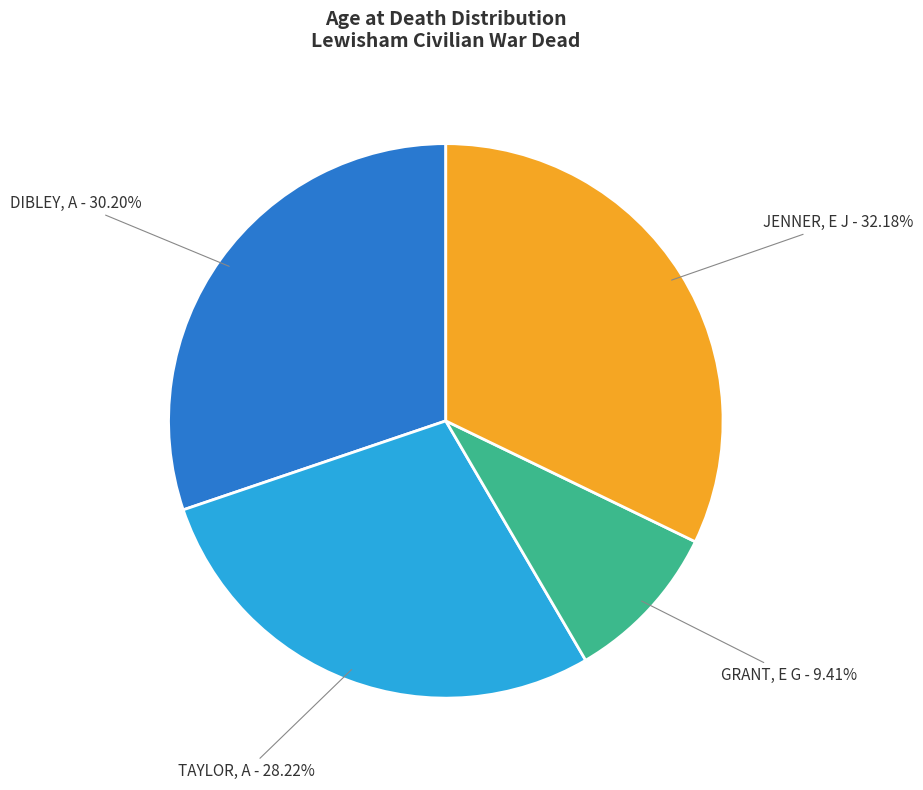

Which has a higher value, TAYLOR, A - 28.22% or DIBLEY, A - 30.20%?

DIBLEY, A - 30.20%